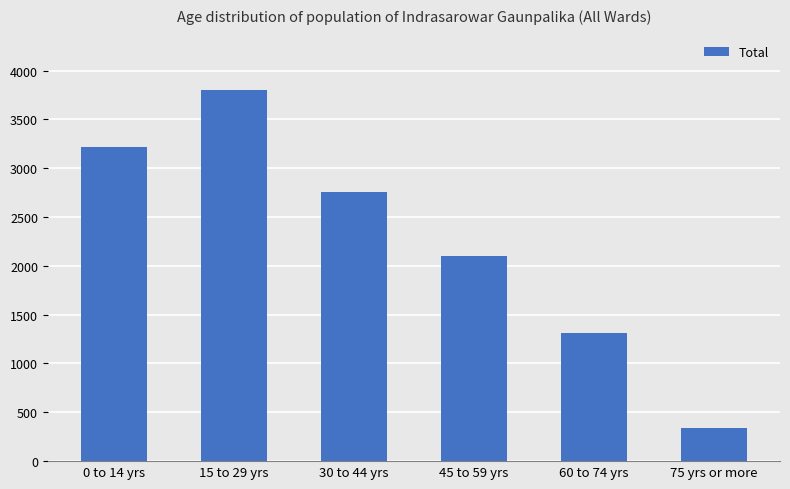

Is it true that the value at 15 to 29 yrs is 3798?

True